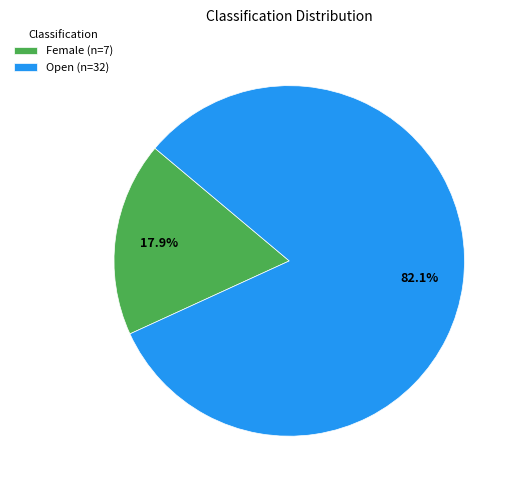

Which category has the smallest portion of the pie?

Female